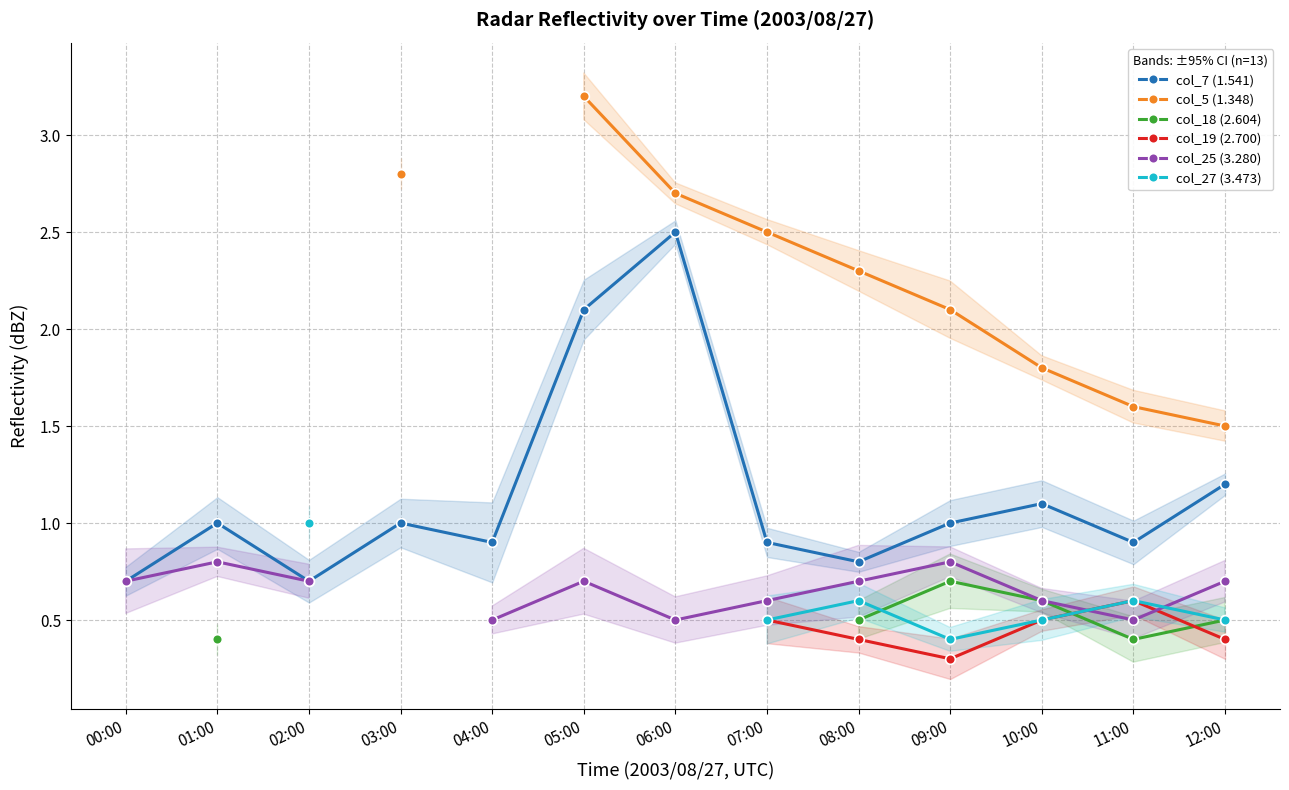

Which label corresponds to the smallest value in the chart?

09:00